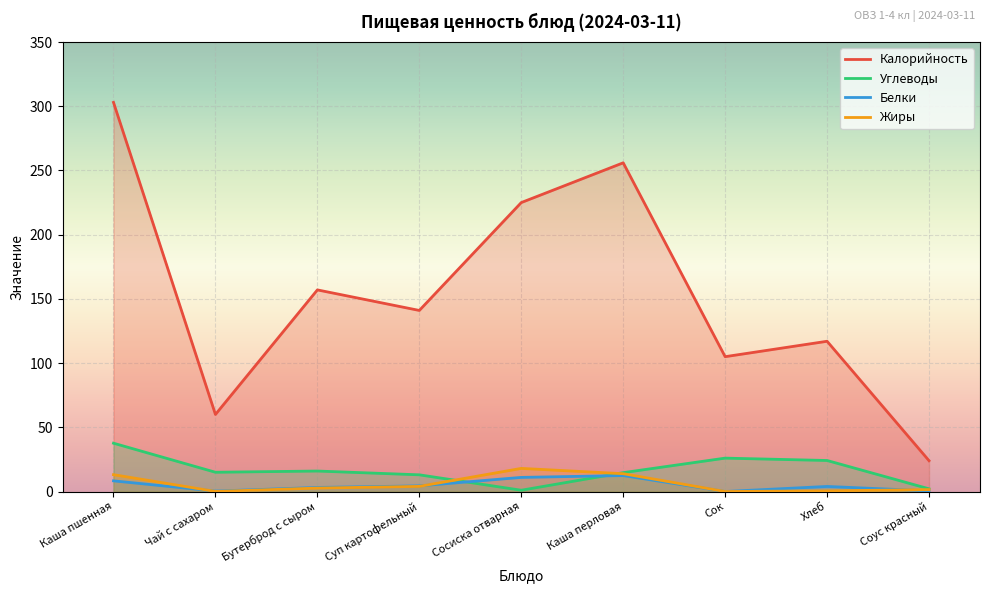

The Белки series shows 3.2 at Бутерброд с сыром. True or false?

True